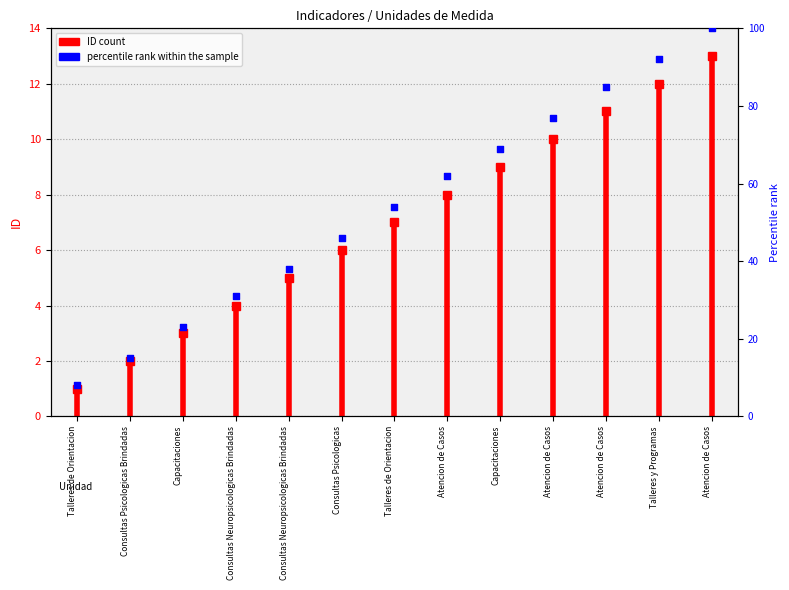

What is the change in value from 8 to 11?

+23